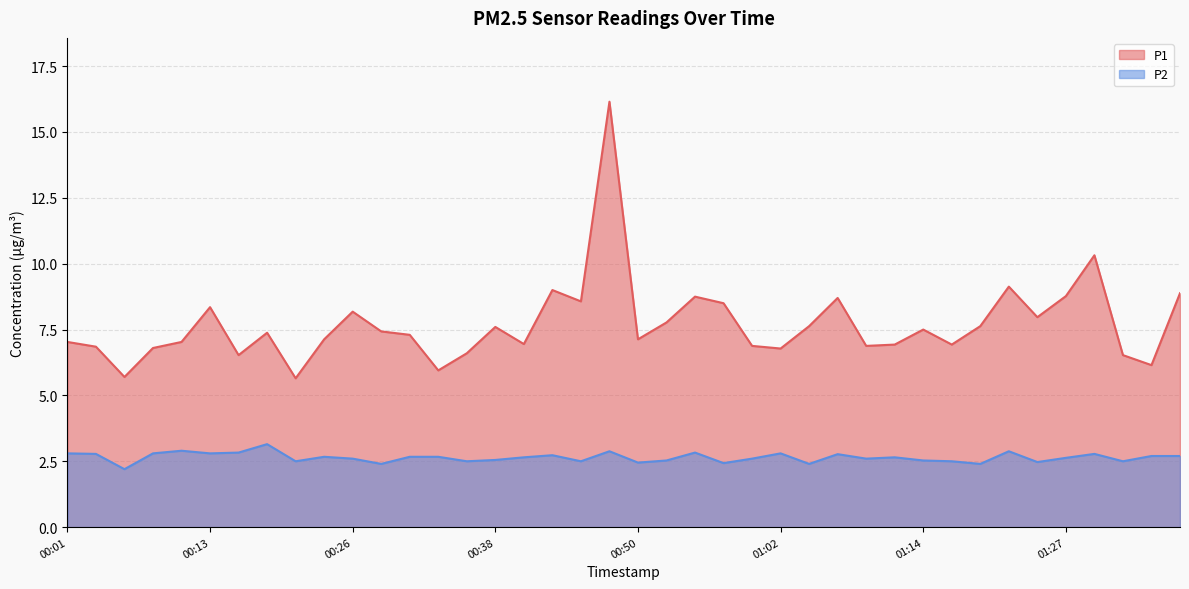

Does the chart have visible grid lines?

Yes